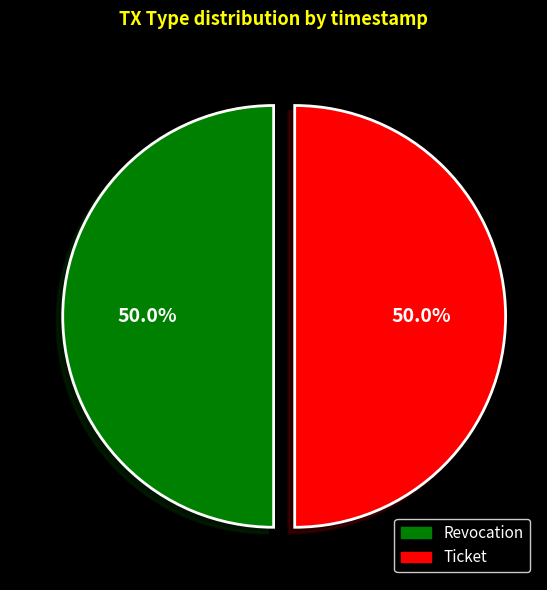

What is the ratio of the value at Ticket to the value at Revocation?

1.0